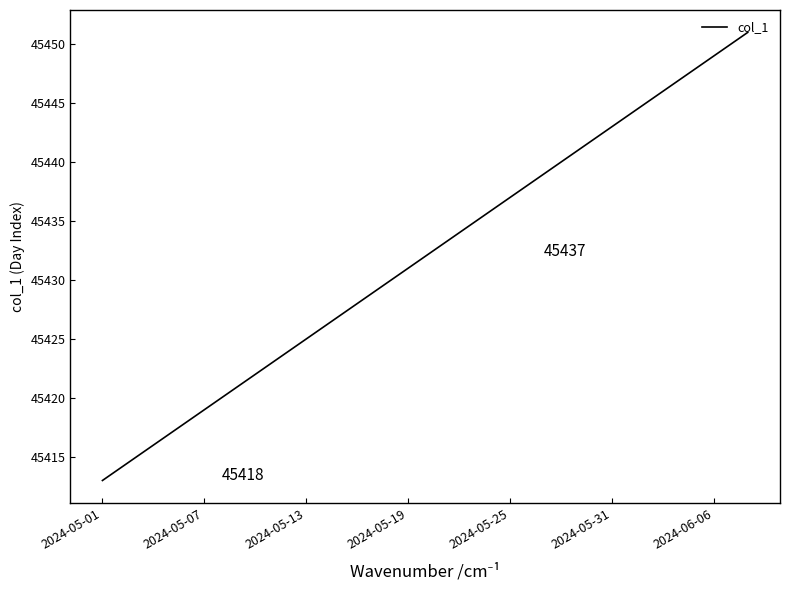

What is the greatest value displayed?

45451